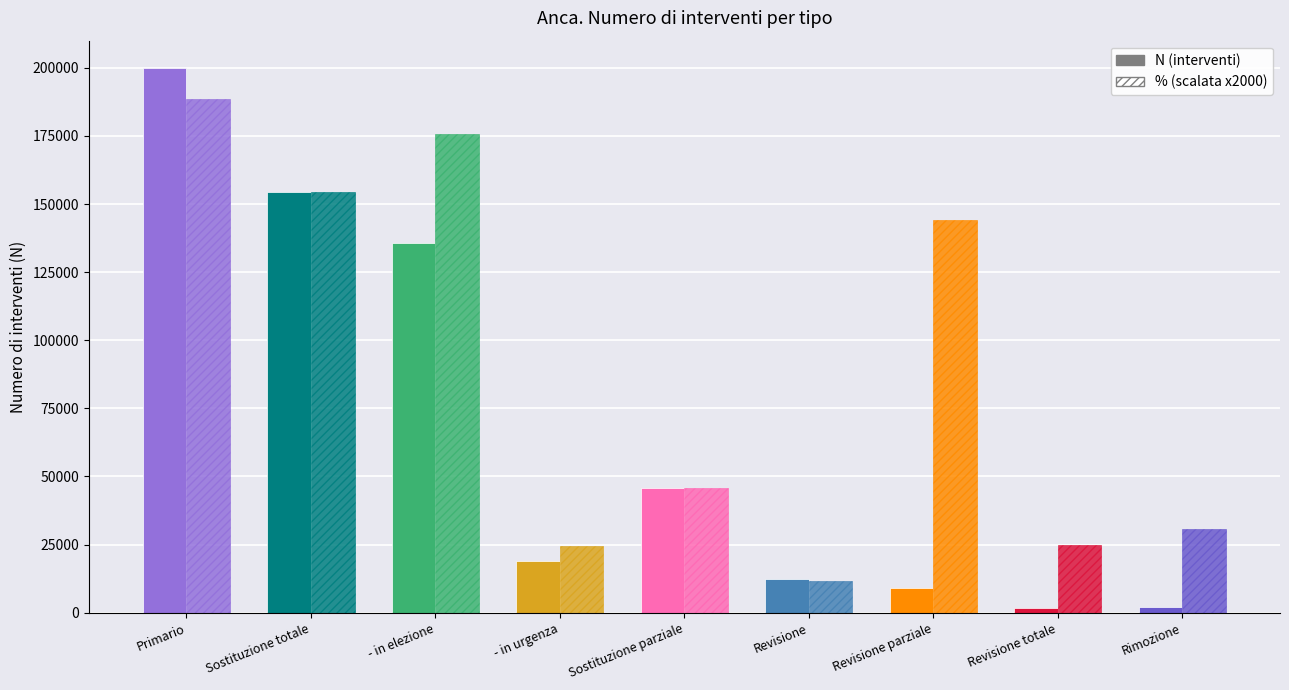

Which label corresponds to the largest value in the chart?

Primario